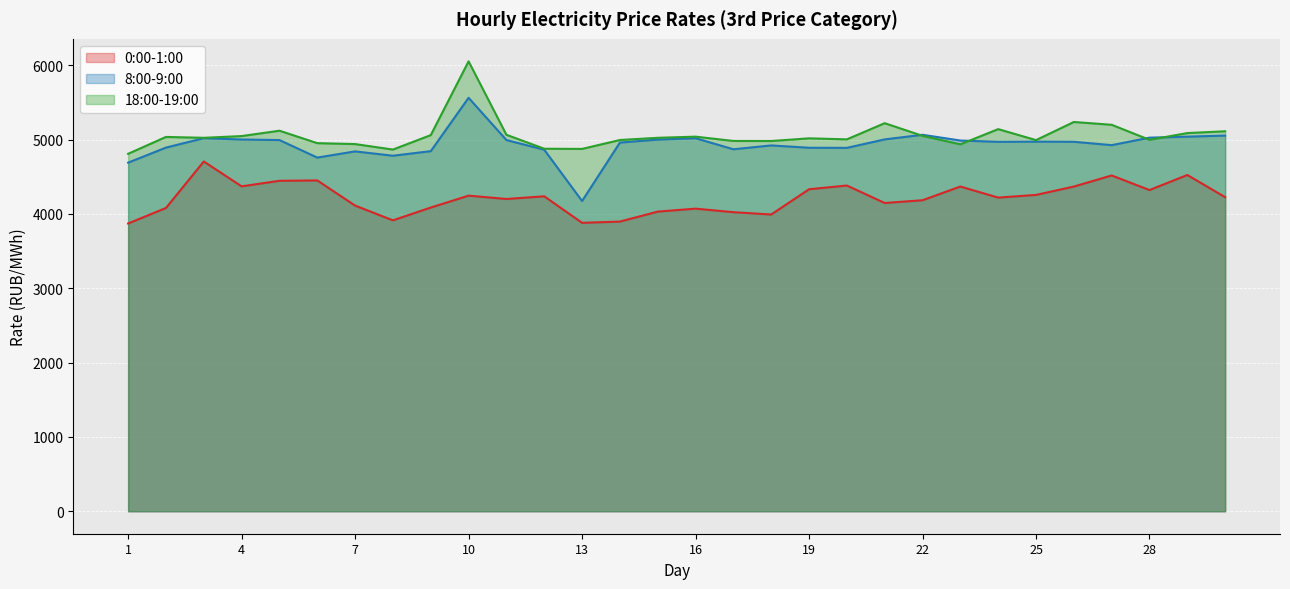

At which label does 0:00-1:00 first exceed 4226?

3